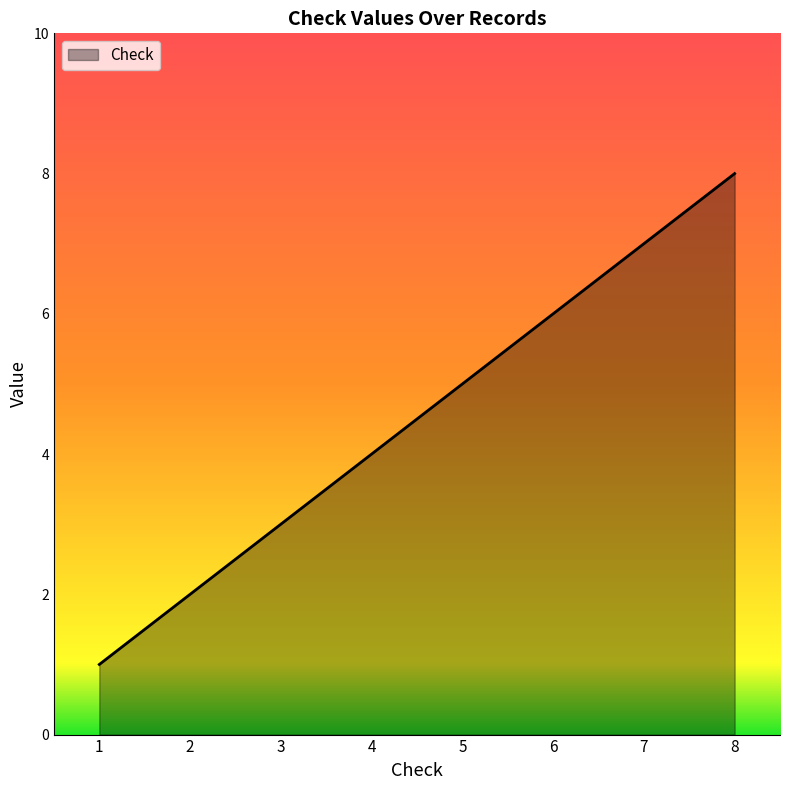

What value does the data have at 2?

2